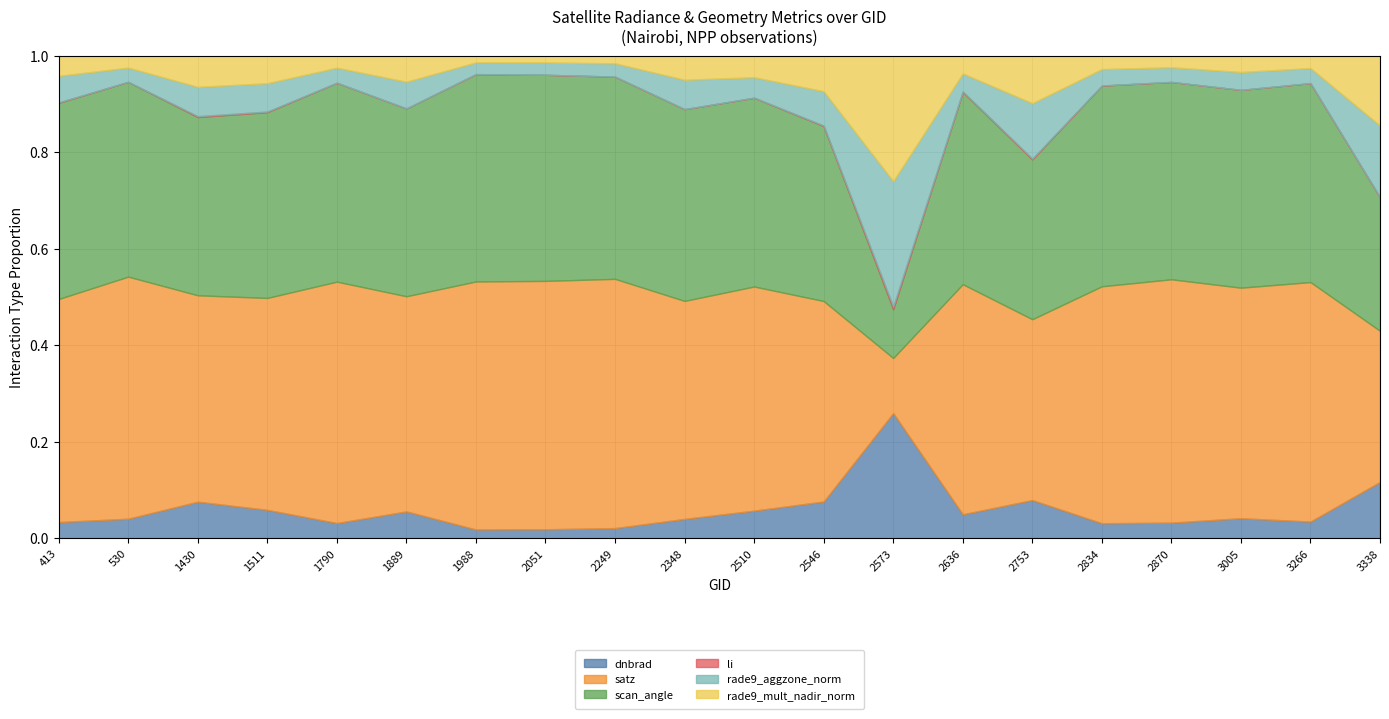

At which label does satz reach its minimum?

2573